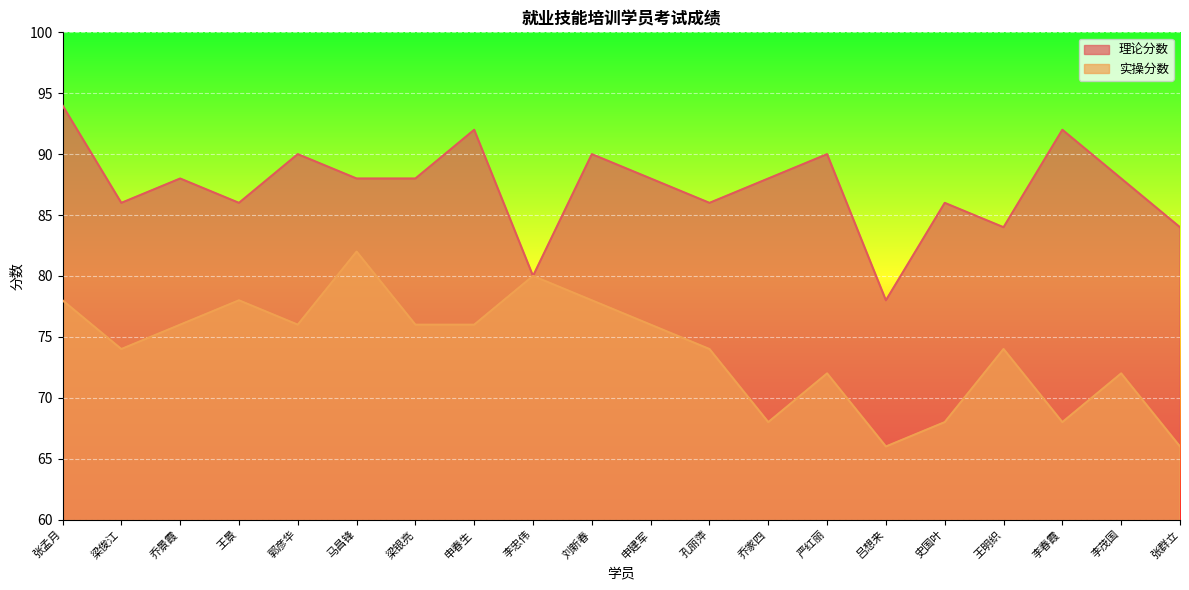

In 实操分数, how many points are lower than both neighbors (excluding endpoints)?

5